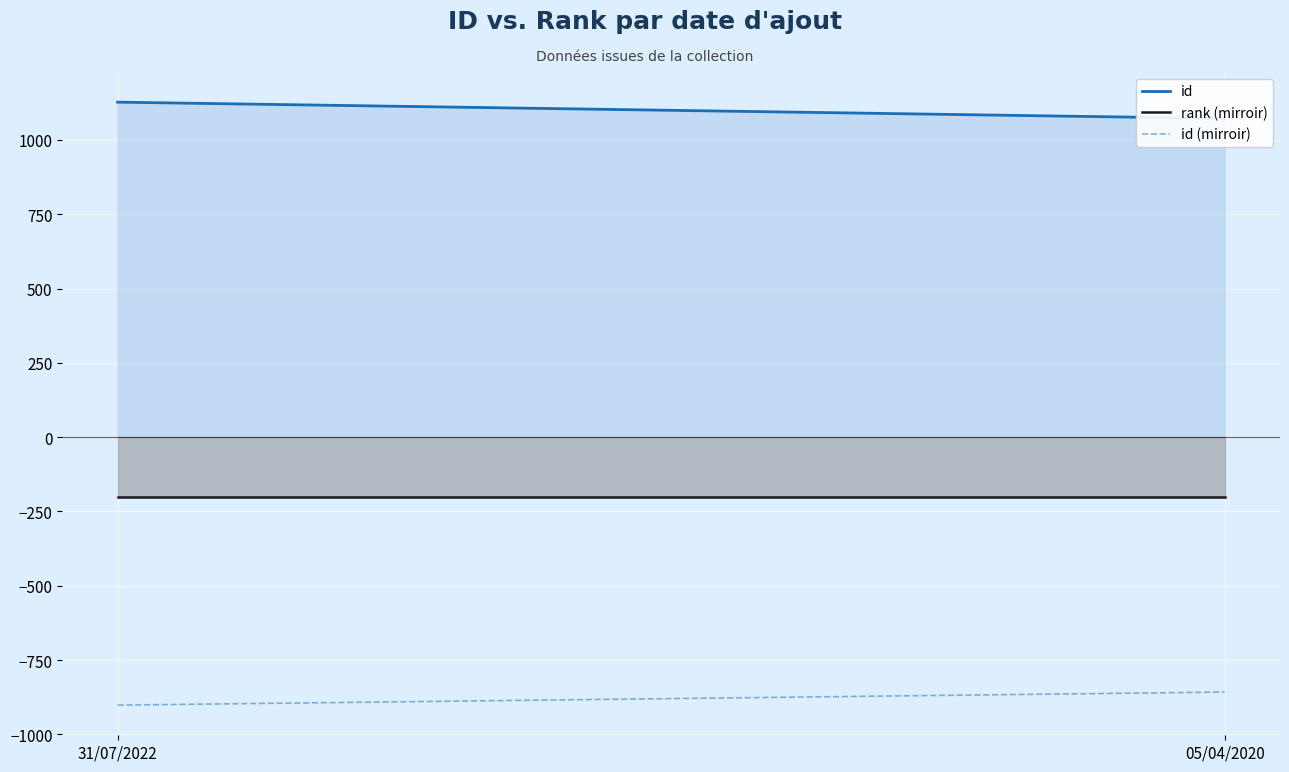

The id (mirroir) series shows -1593.9 at 31/07/2022. True or false?

False